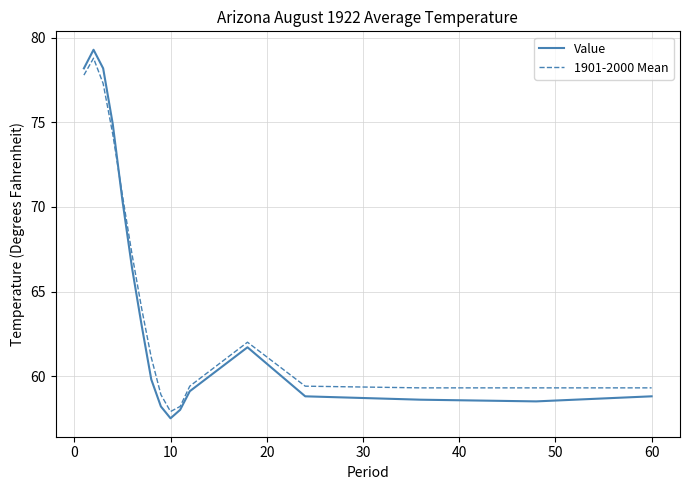

What is the smallest value displayed?

57.5